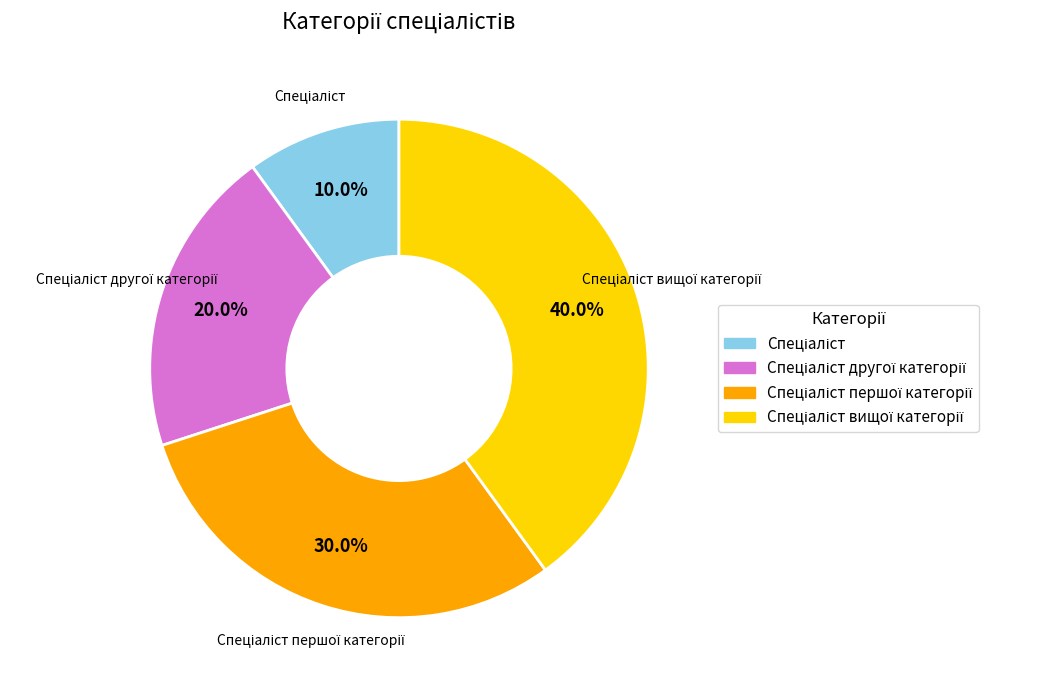

Is there any slice that represents more than half of the pie?

No